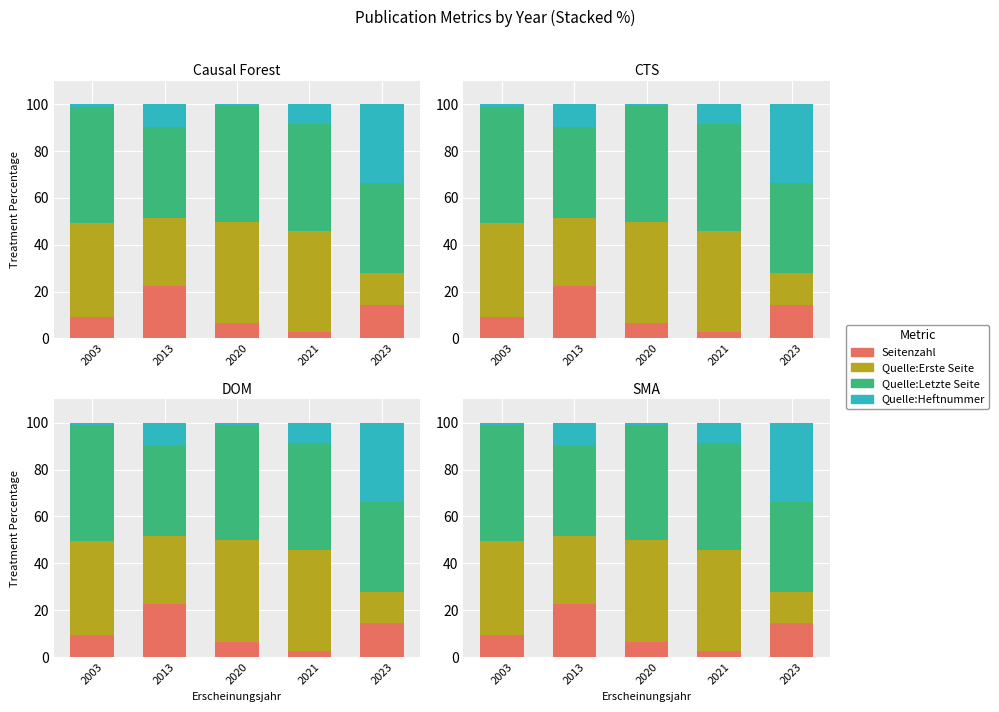

Which series changed the most between 2020 and 2021?

Quelle:Heftnummer